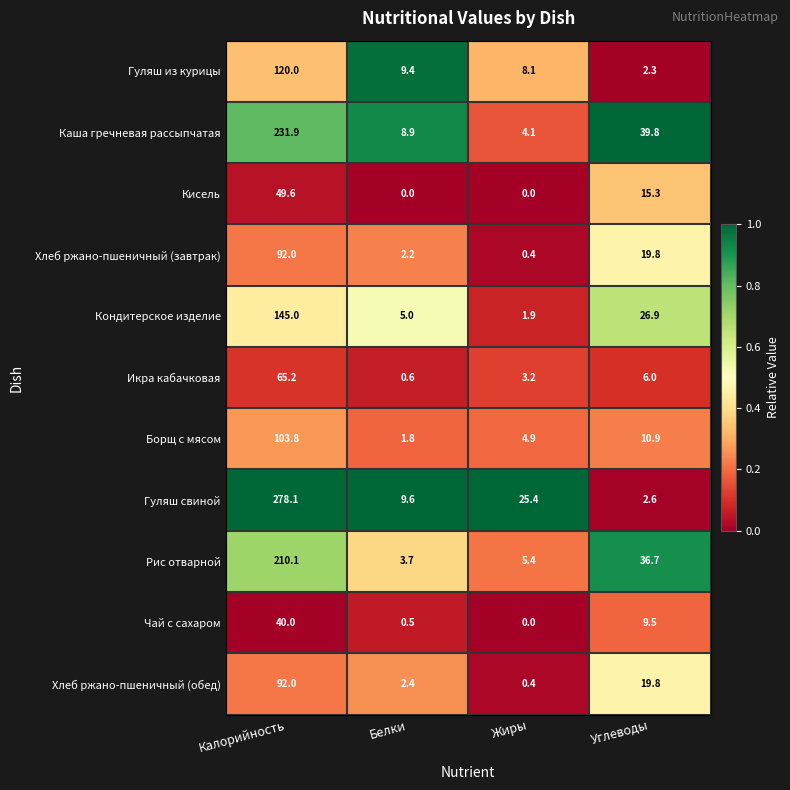

What is the difference between the highest and lowest values at Углеводы?

37.5